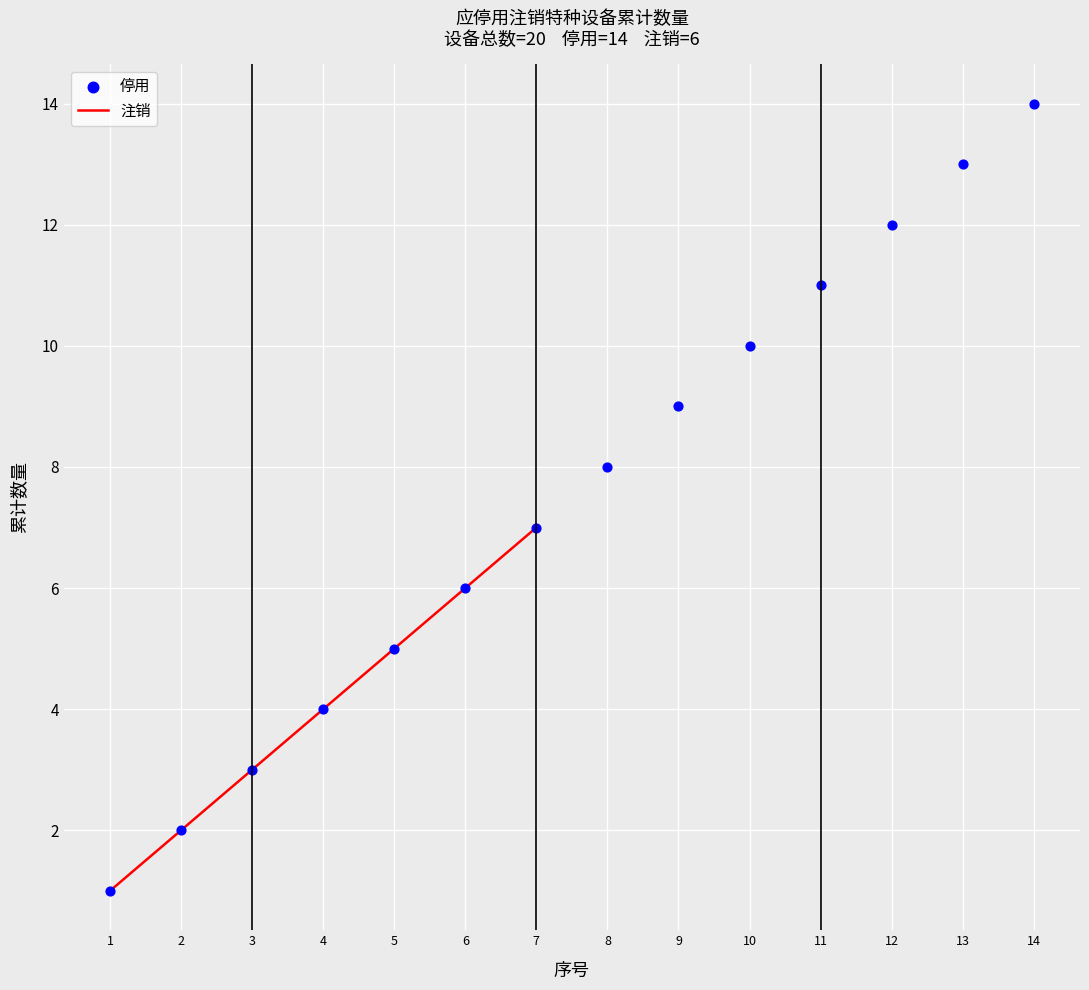

What is the change in value from 2 to 8?

+6